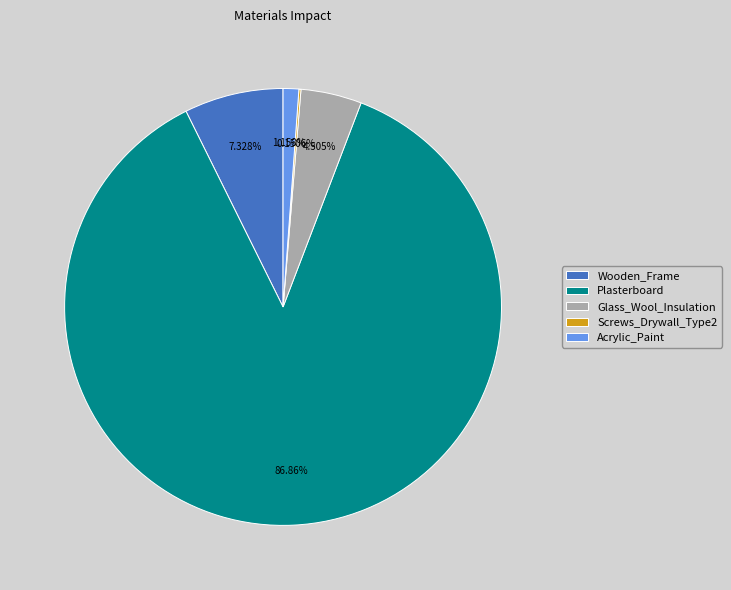

What is the largest slice in the pie chart?

Plasterboard